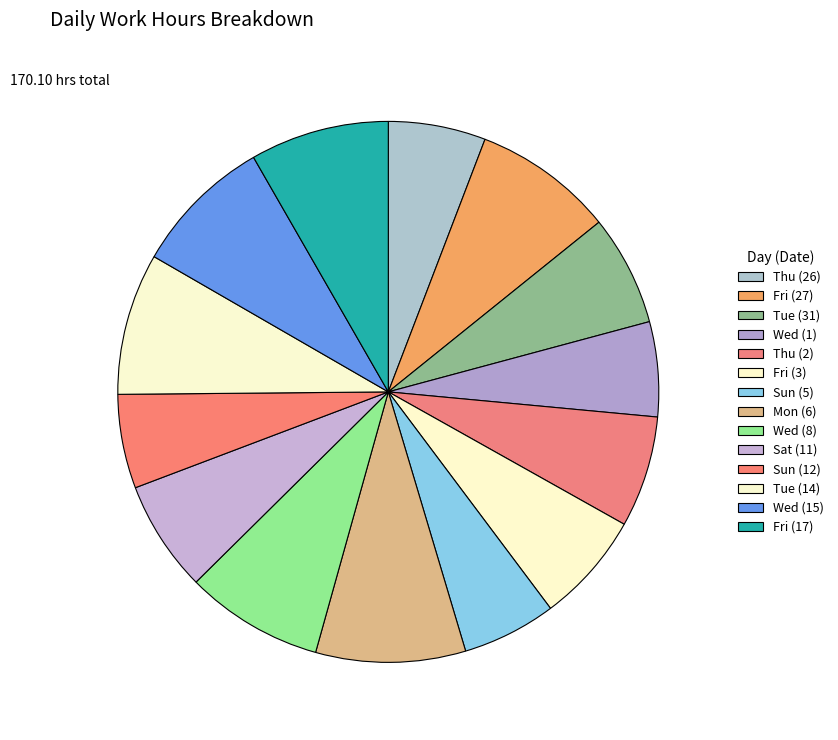

Which slice is the largest?

Mon (6)